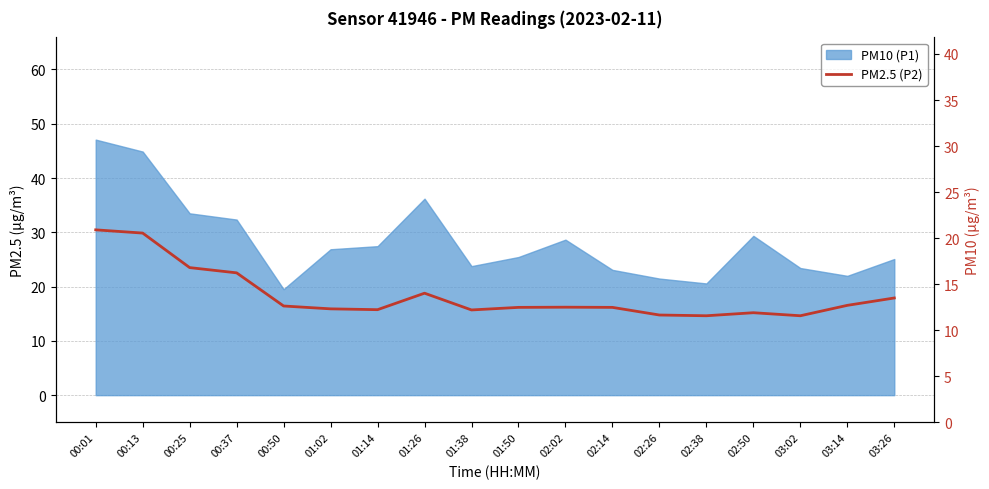

Where does the data first go above 12?

00:01